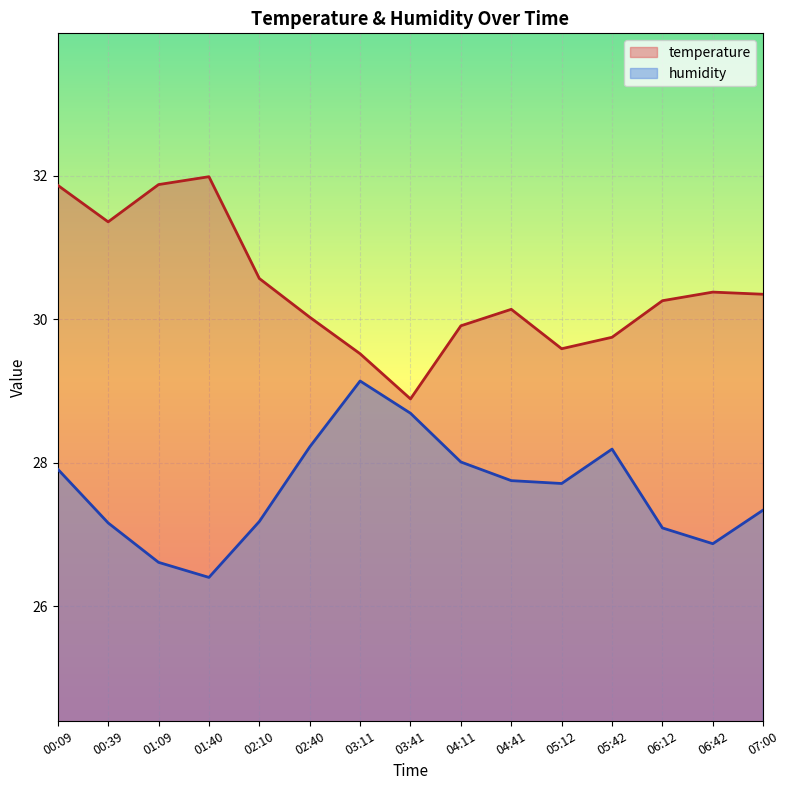

How many data points in humidity are above 27?

12